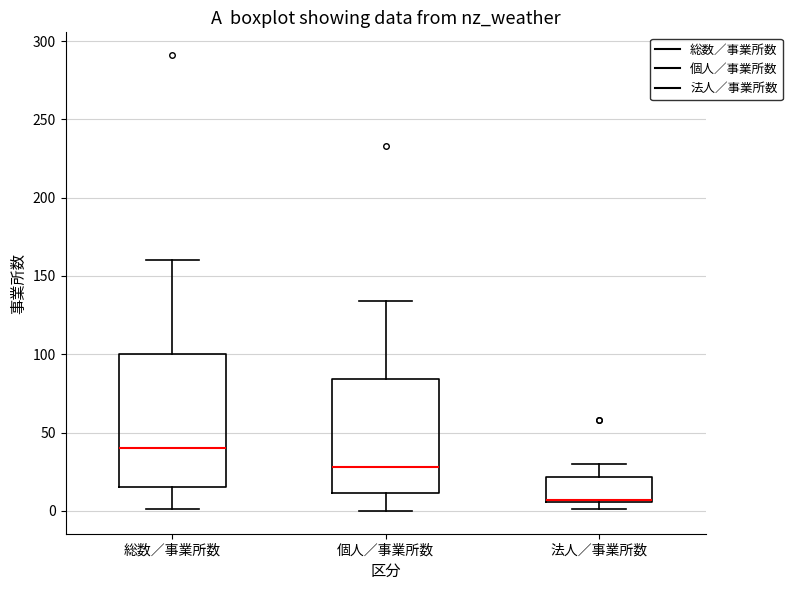

Comparing the boxes themselves (not the whiskers), which one is the tallest?

総数／事業所数